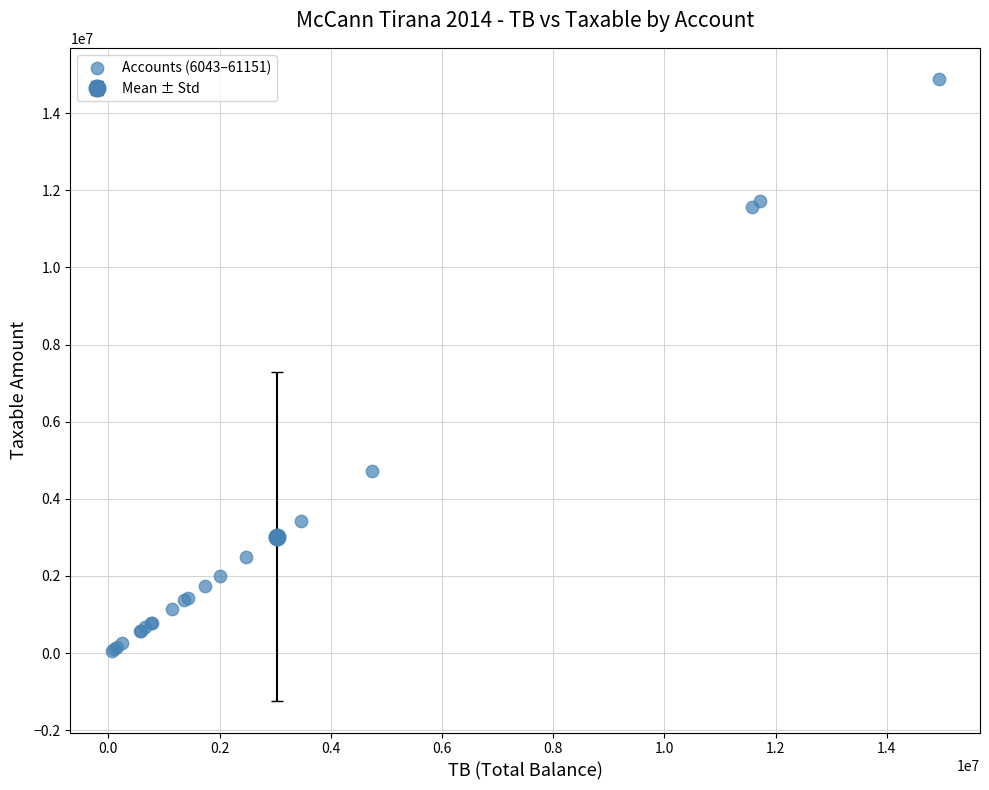

What Y value in the scatter plot is closest to 7474836?

4731146.9